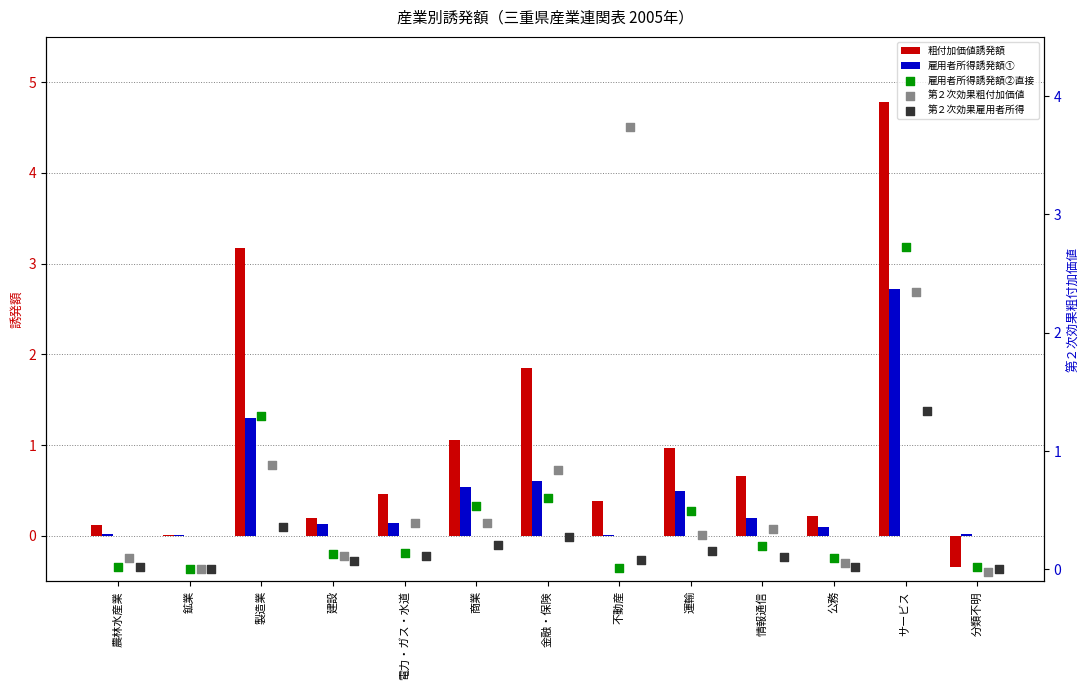

At which label is 粗付加価値誘発額 closest to 2?

金融・保険